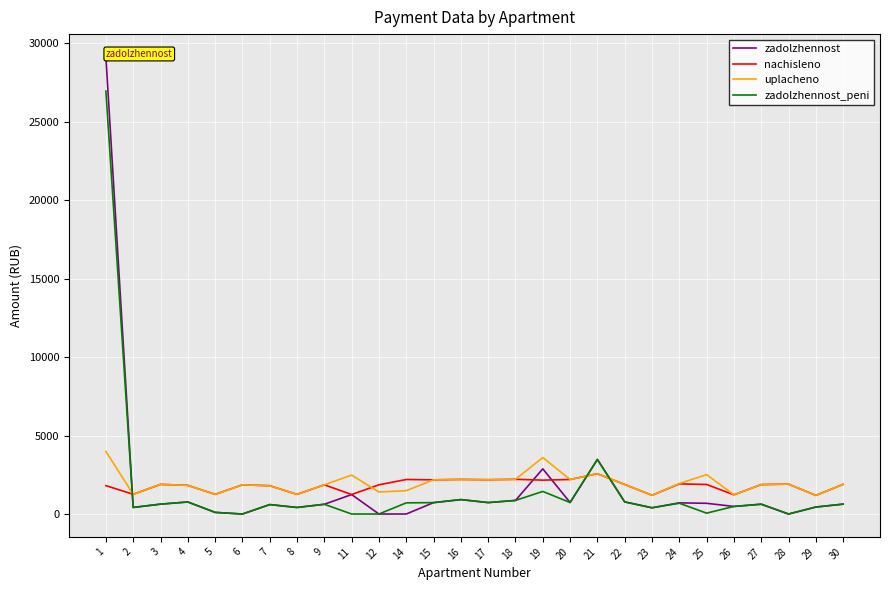

How many categories are shown in the chart?

28